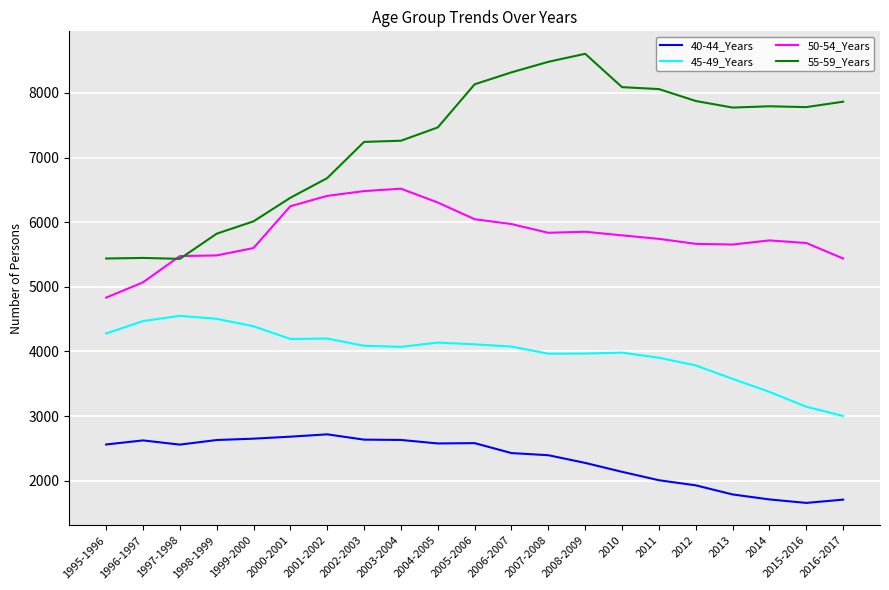

What is the difference between the highest and lowest values at 1997-1998?

2916